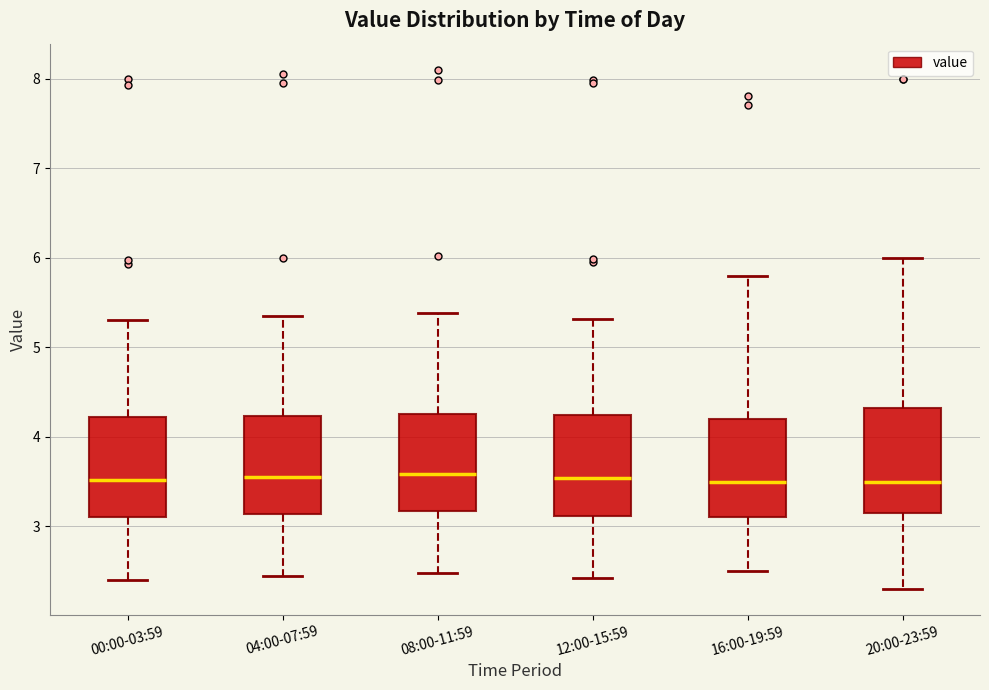

Reading left to right, transcribe this box plot: for each box, give where its median line is, the range the box spans, and where its two whiskers end, as read against the y-axis. The values are not printed on the chart, so give them approximately, as read against the axis.

00:00-03:59: median 3.5, box 3.1 to 4.2, whiskers 2.4 to 5.3
04:00-07:59: median 3.6, box 3.1 to 4.2, whiskers 2.5 to 5.4
08:00-11:59: median 3.6, box 3.2 to 4.3, whiskers 2.5 to 5.4
12:00-15:59: median 3.5, box 3.1 to 4.2, whiskers 2.4 to 5.3
16:00-19:59: median 3.5, box 3.1 to 4.2, whiskers 2.5 to 5.8
20:00-23:59: median 3.5, box 3.2 to 4.3, whiskers 2.3 to 6.0